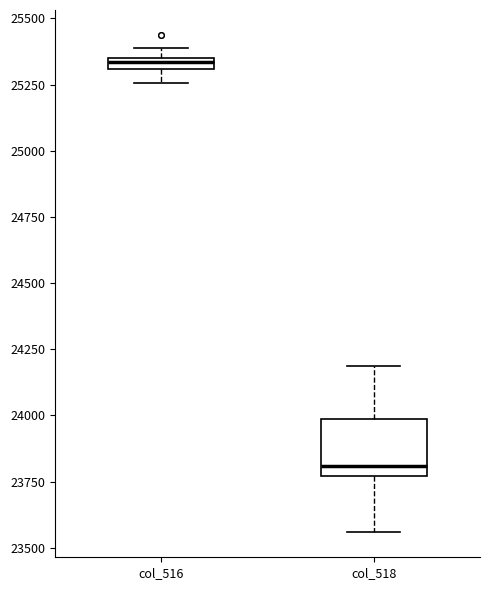

Which box is the tallest, from its lower edge to its upper edge?

col_518